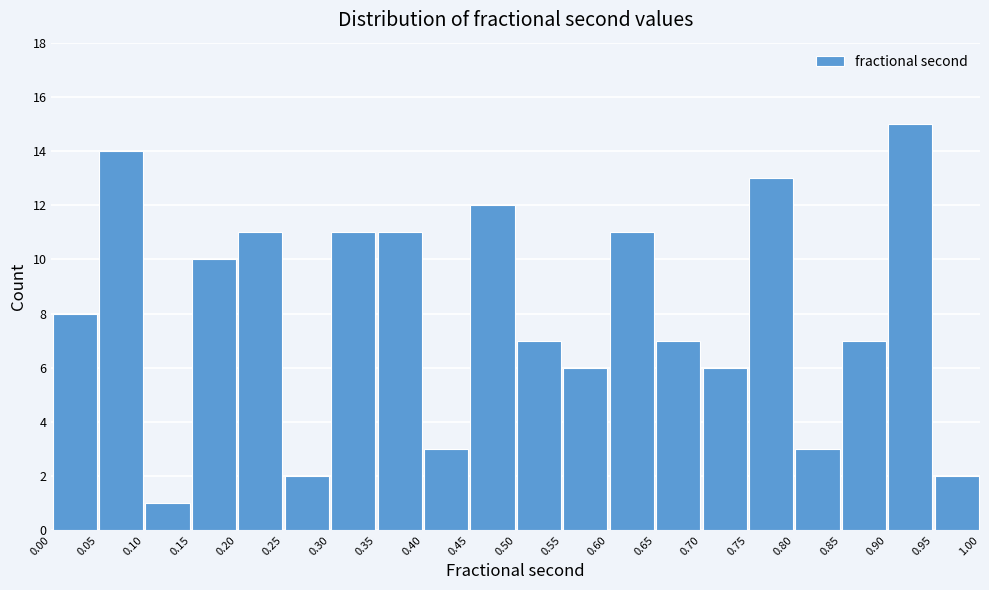

Over which range of the x-axis is the bar tallest?

0.90 to 0.95